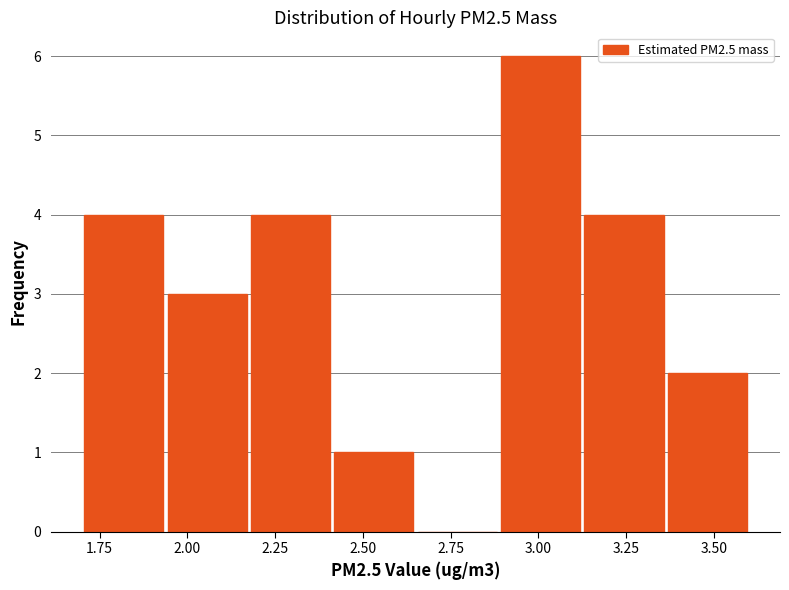

Reading left to right, transcribe this chart: for each bar, give the range it covers on the x-axis and its height. Neither the bar edges nor the heights are printed on the chart, so give them approximately, as read against the axes.

1.70 to 1.95: 4
1.95 to 2.20: 3
2.20 to 2.40: 4
2.40 to 2.65: 1
2.65 to 2.90: 0
2.90 to 3.15: 6
3.15 to 3.35: 4
3.35 to 3.60: 2